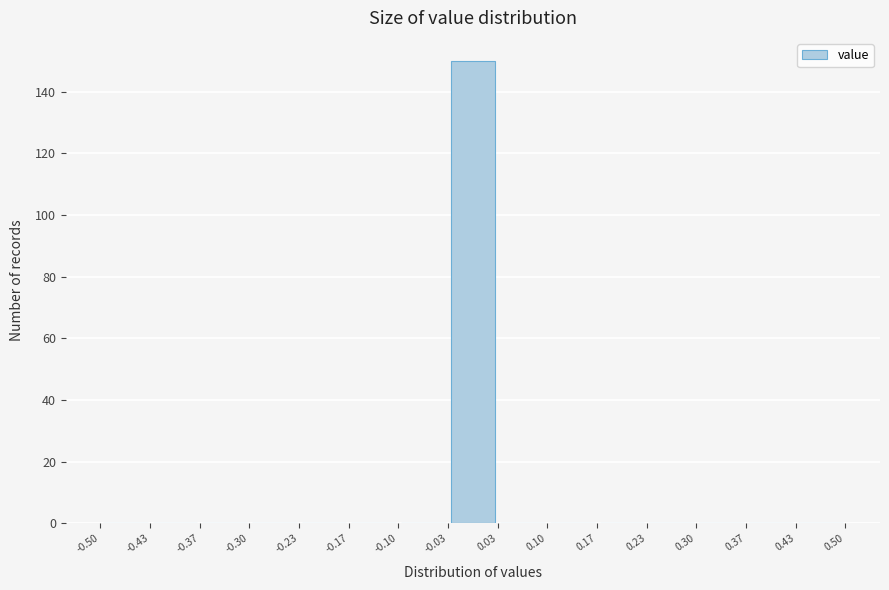

What is the height of the bar covering -0.03 to 0.03 on the x-axis? The values are not printed on the chart, so give them approximately, as read against the axis.

150